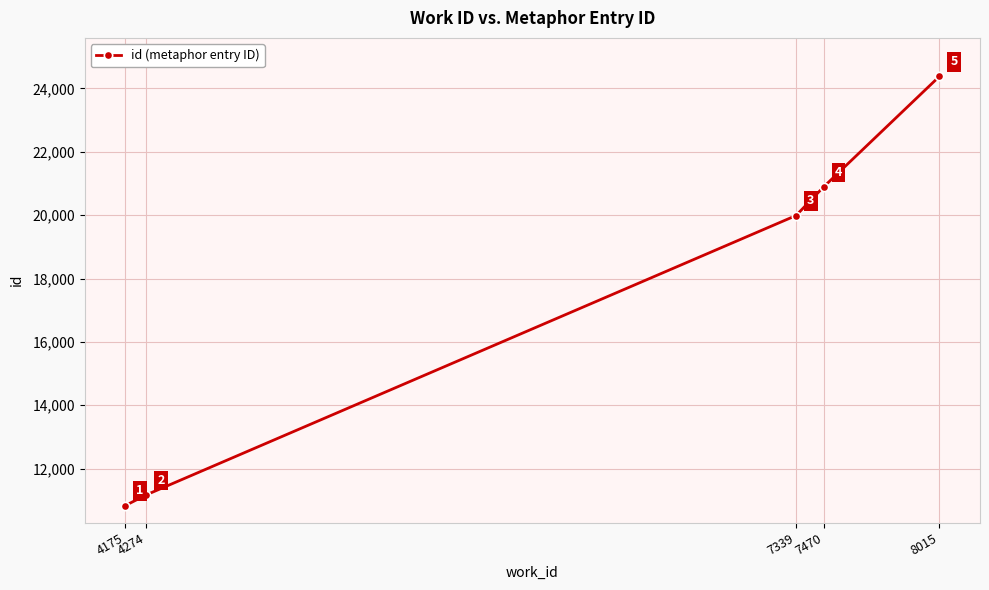

How many distinct data groups are displayed?

1